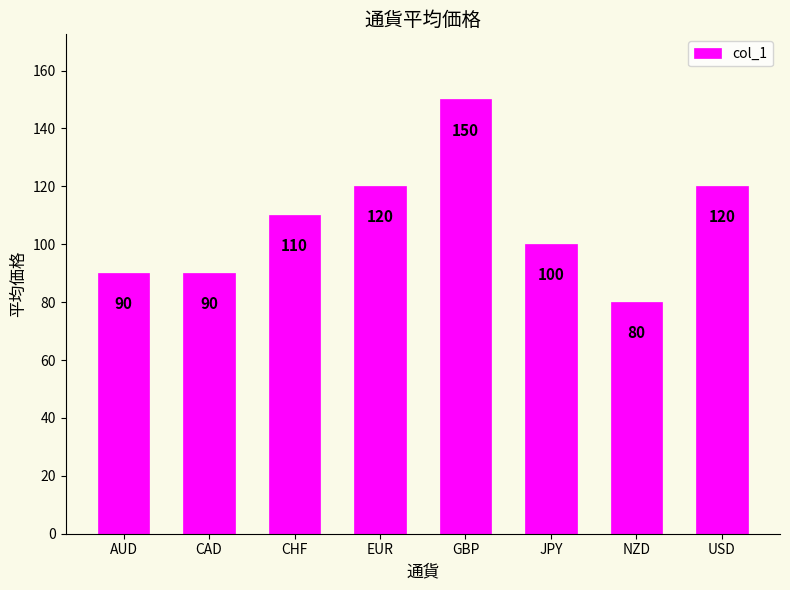

What position from the left is CAD?

2